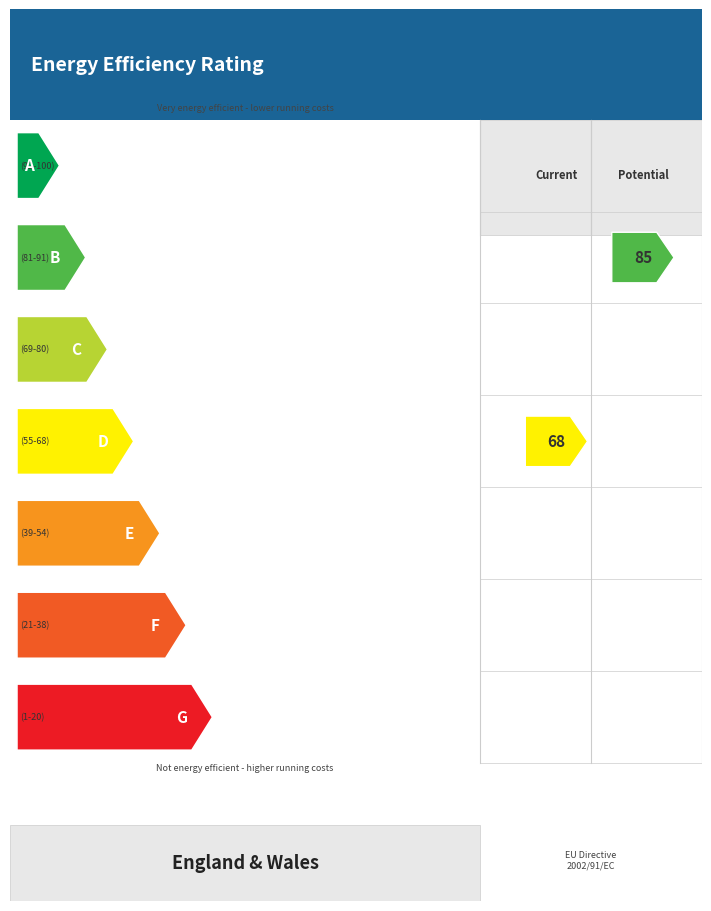

True or false: Итого по разделу 8 and 8.3 cross at least once.

False